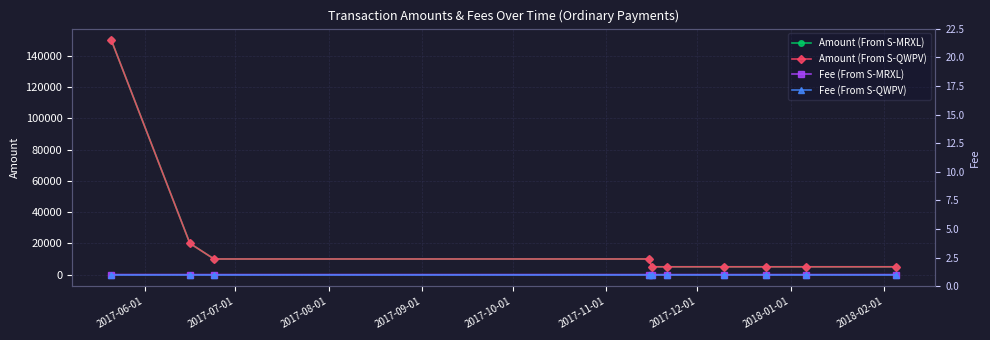

Is the value of Amount (From S-QWPV) at 2018-02-01 greater than the value of Amount (From S-MRXL) at 2017-12-01?

No